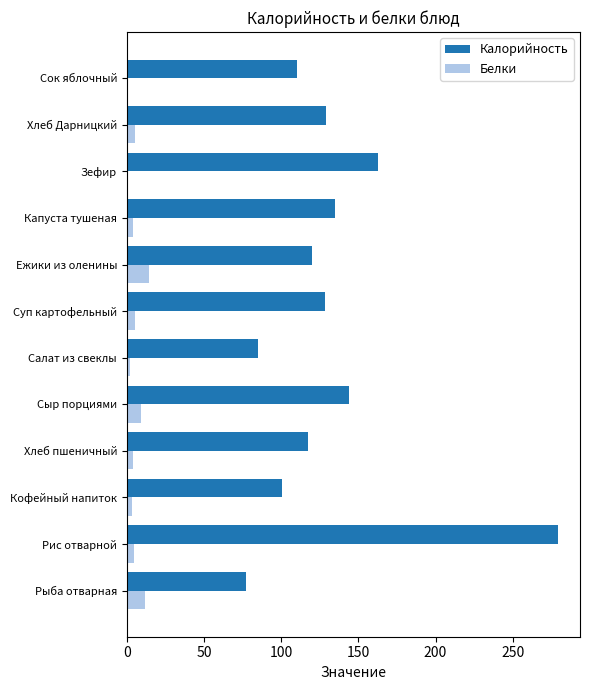

At which category is the sum across all series the highest?

Рис отварной